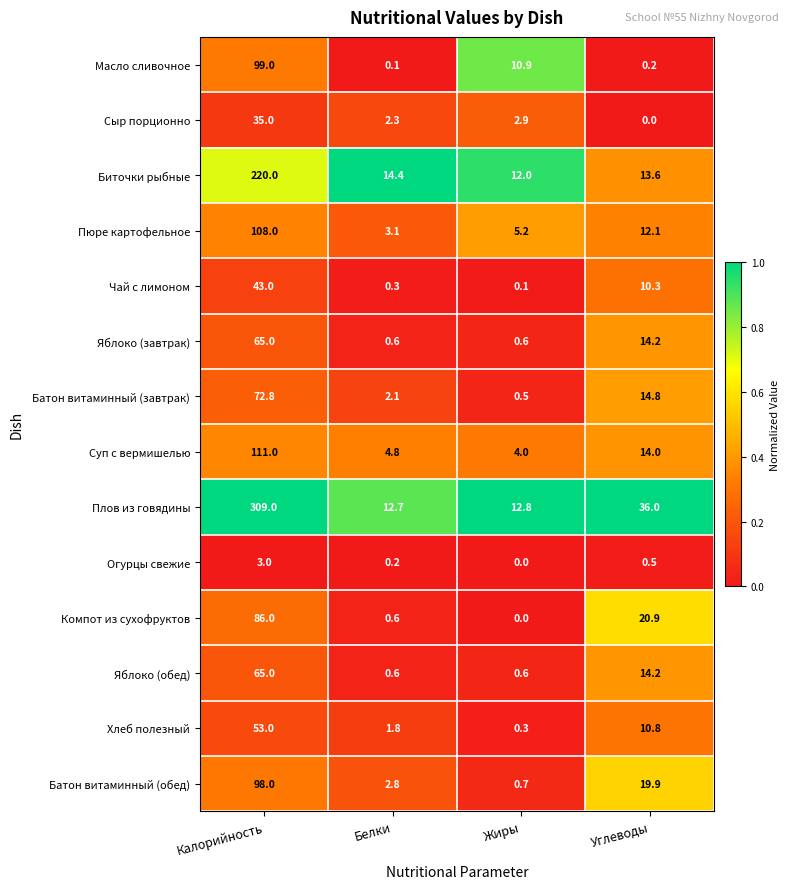

The value of Батон витаминный (завтрак) at Калорийность is 20.5. True or false?

False